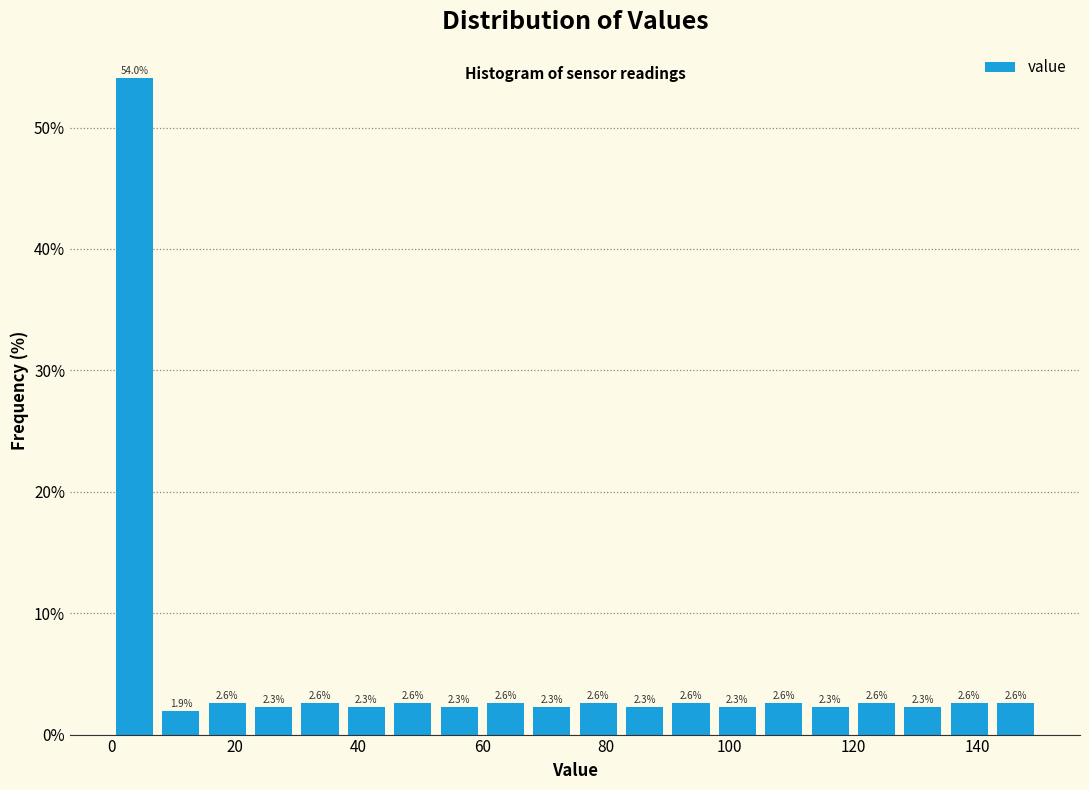

Read against the x-axis, roughly where is the centre of the tallest bar?

4